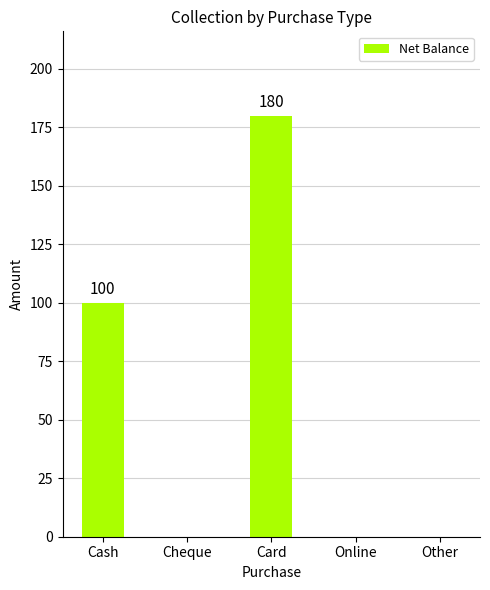

What is the sum of the values at Cash and Other?

100